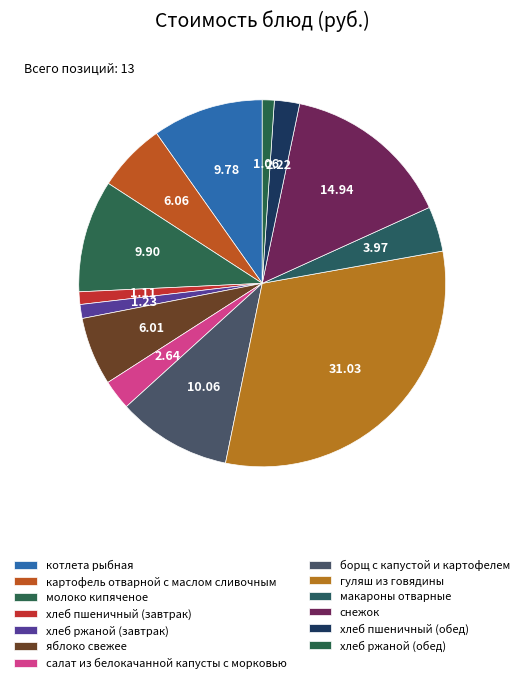

Does хлеб ржаной (завтрак) account for over 50% of the chart?

No